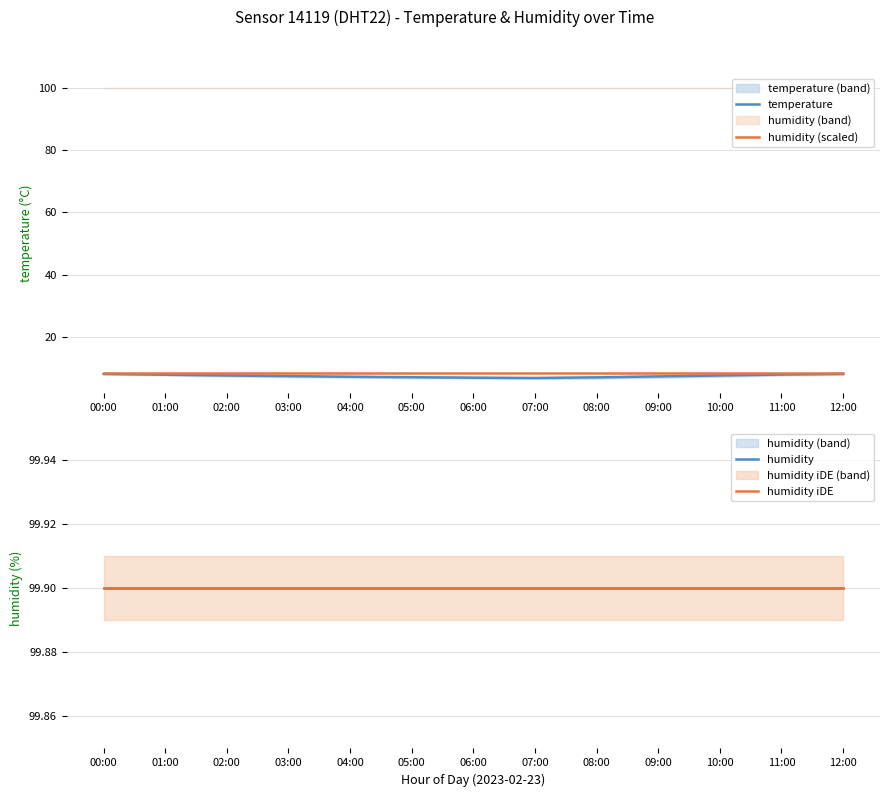

What position from the left is 06:00?

7